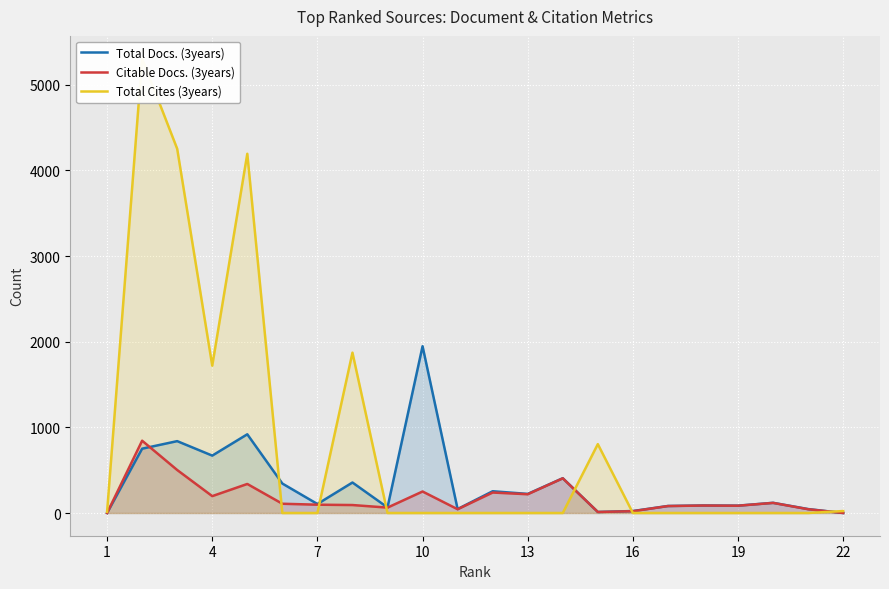

The value of Citable Docs. (3years) at 1 is 0. True or false?

True